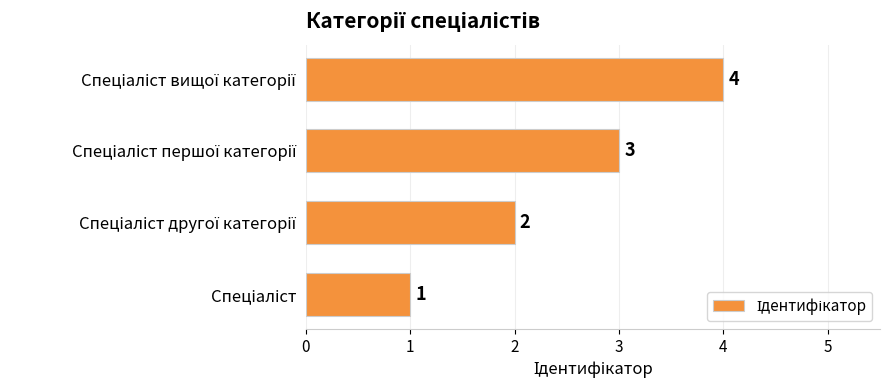

What is the maximum value shown in the chart?

4